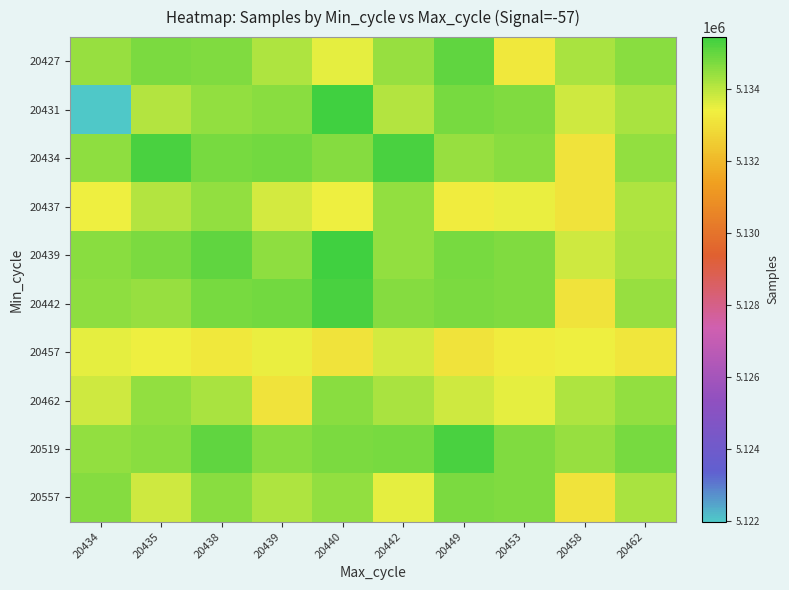

Count the number of data series in this chart.

10